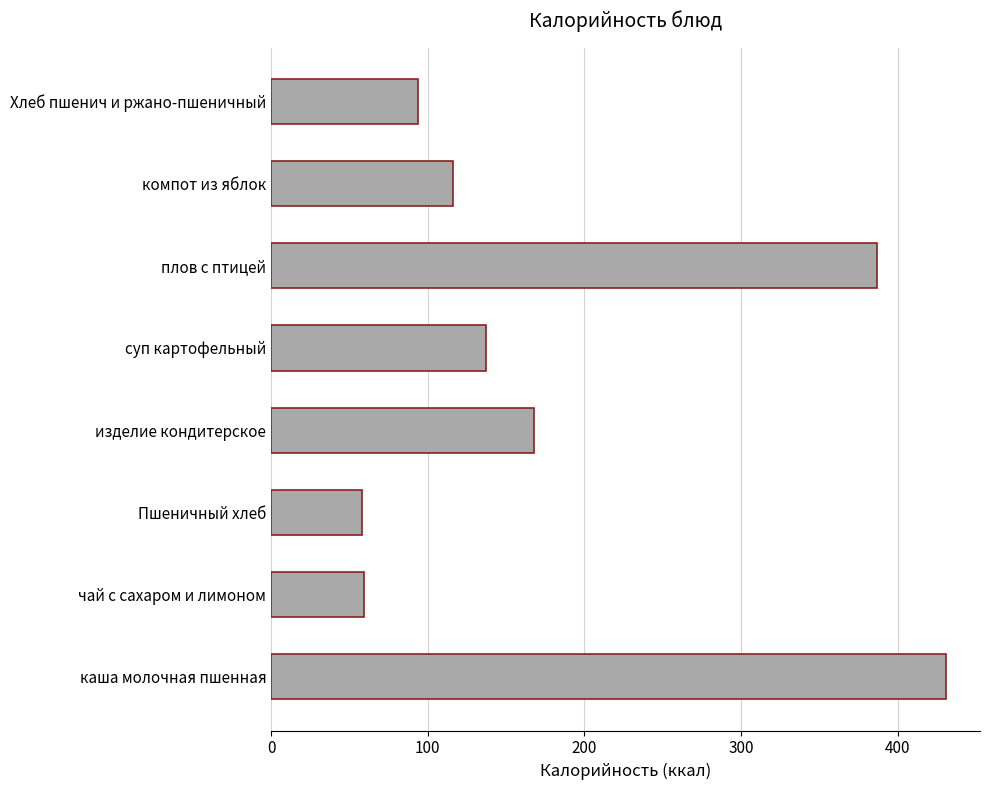

The value at Хлеб пшенич и ржано-пшеничный is 94.0. True or false?

True